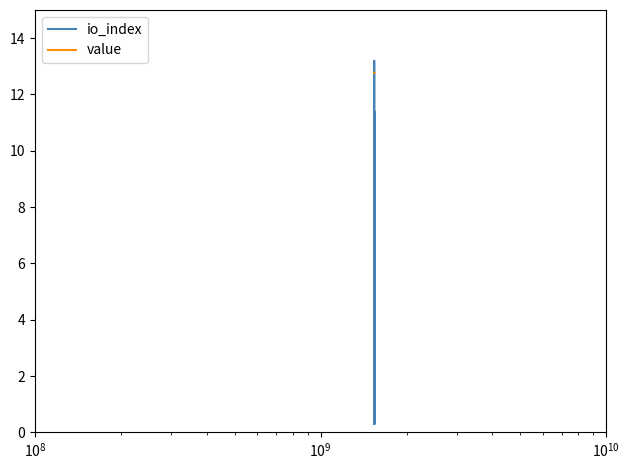

Rank the series by their average value, from lowest to highest.

io_index, value